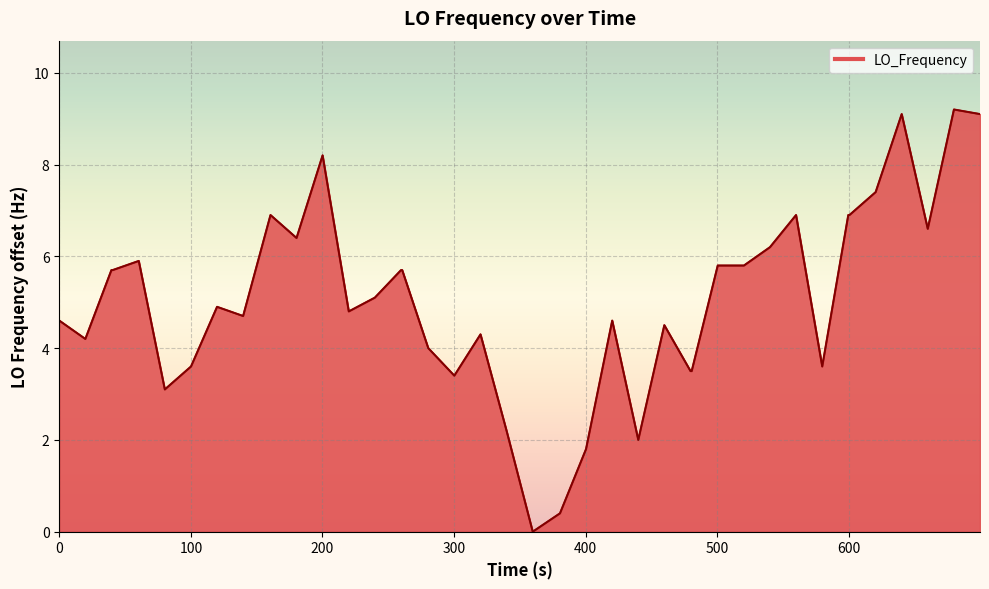

What is the greatest value displayed?

9.2